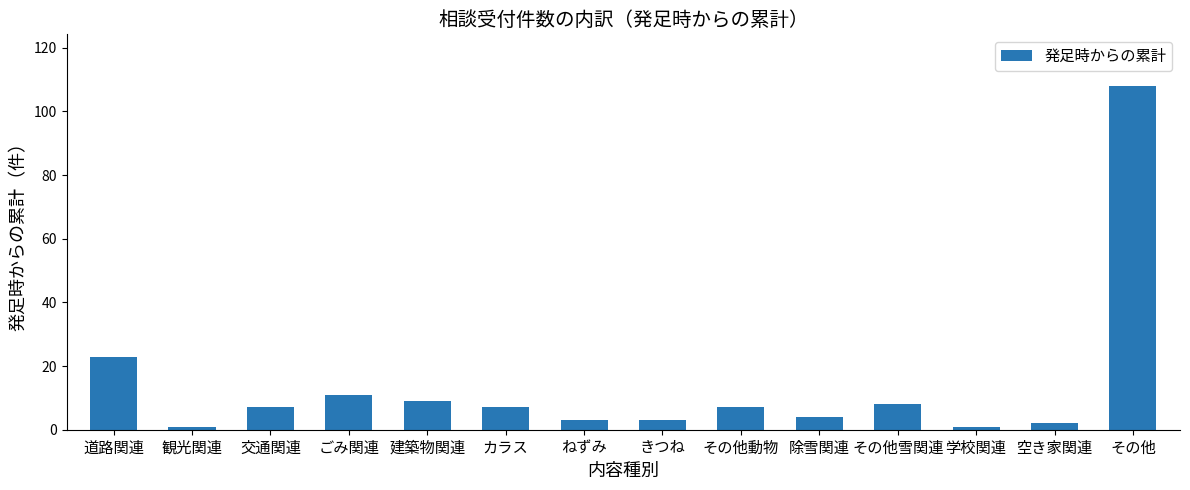

True or false: the data shows 8 at その他雪関連.

True